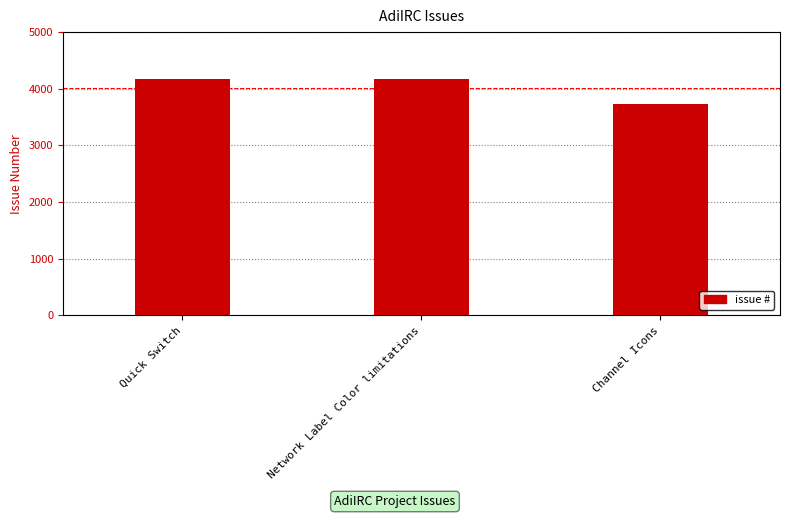

At which label does the data first exceed 4165?

Quick Switch